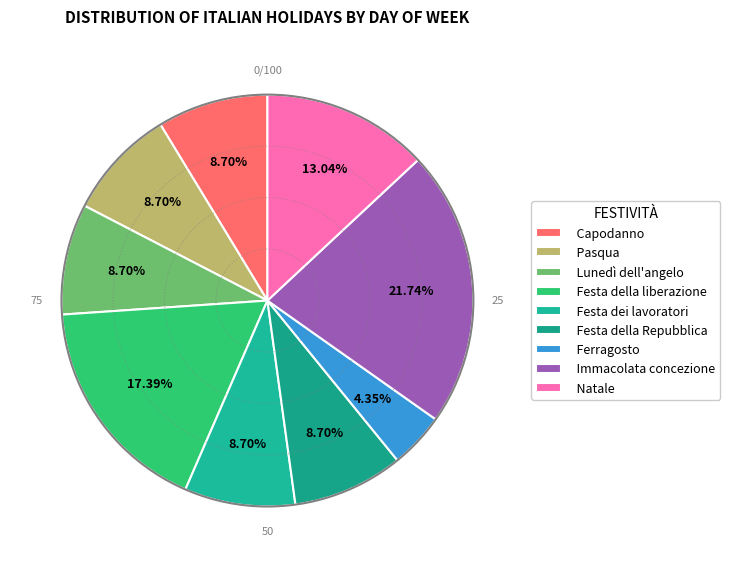

What is the ratio of the value at Festa della liberazione to the value at Ferragosto?

4.0